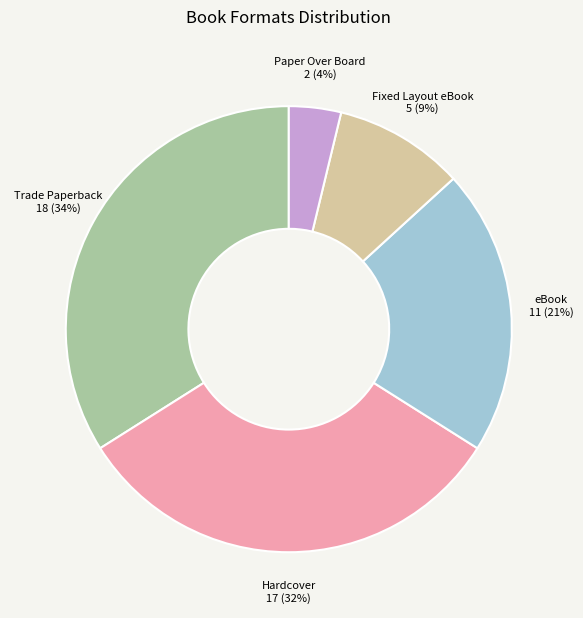

Which slice is the smallest?

Paper Over Board